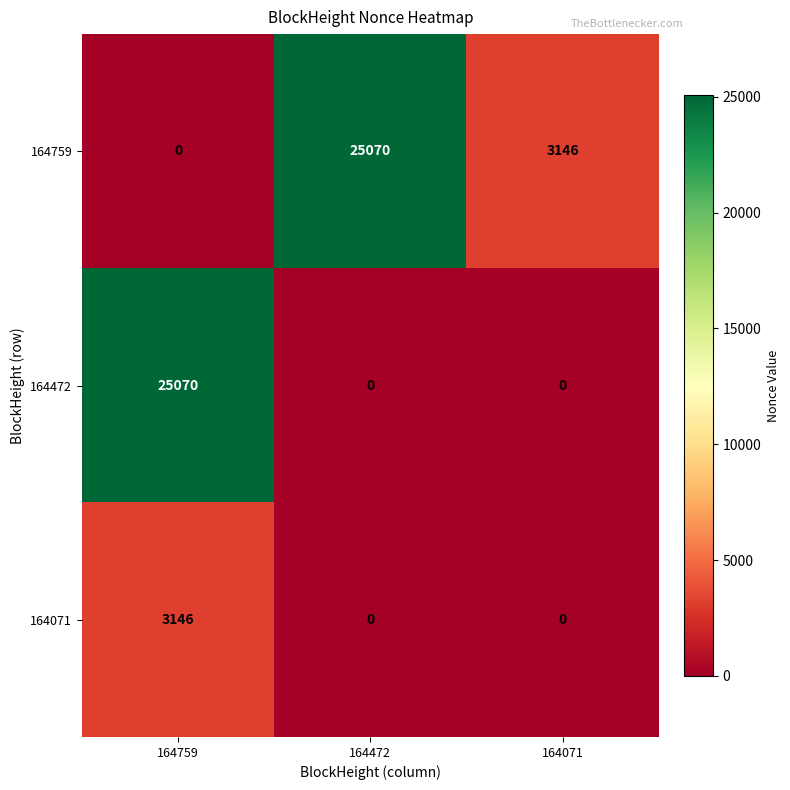

What is the total value across all series at 164071?

3146